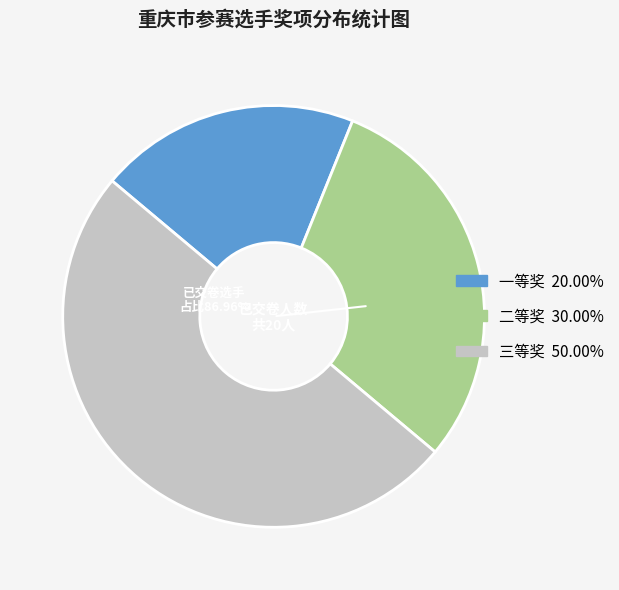

What percentage is the 二等奖 slice, to the nearest percent?

30%